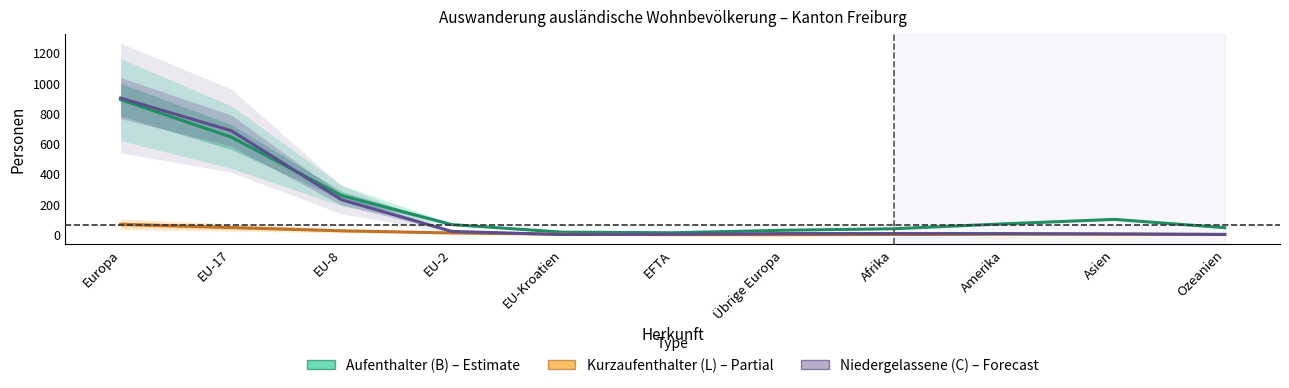

Reading right to left, transcribe all the data shown in this chart.

Aufenthalter (B): Ozeanien=46.3	Asien=101.3	Amerika=71.8	Afrika=39.3	Übrige Europa=29.4	EFTA=12.8	EU-Kroatien=17.0	EU-2=66.7	EU-8=259.2	EU-17=645.3	Europa=891.9
Kurzaufenthalter (L): Ozeanien=1.1	Asien=3.1	Amerika=3.4	Afrika=1.2	Übrige Europa=0.1	EFTA=0.5	EU-Kroatien=3.3	EU-2=11.5	EU-8=25.8	EU-17=47.7	Europa=69.2
Niedergelassene (C): Ozeanien=1.9	Asien=5.5	Amerika=7.2	Afrika=7.7	Übrige Europa=7.6	EFTA=3.1	EU-Kroatien=1.3	EU-2=21.7	EU-8=231.0	EU-17=687.5	Europa=902.5